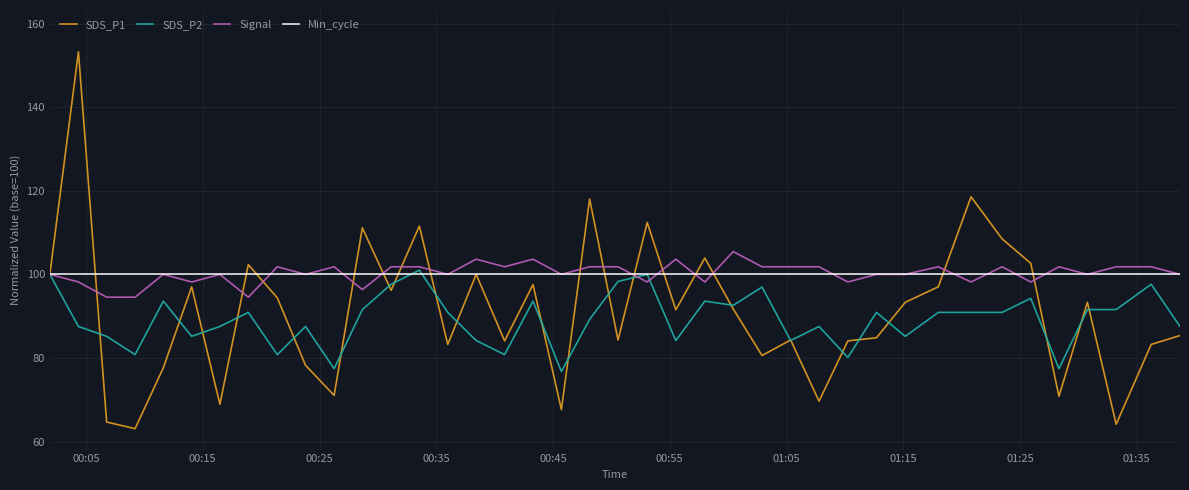

What is the minimum value shown in the chart?

63.1